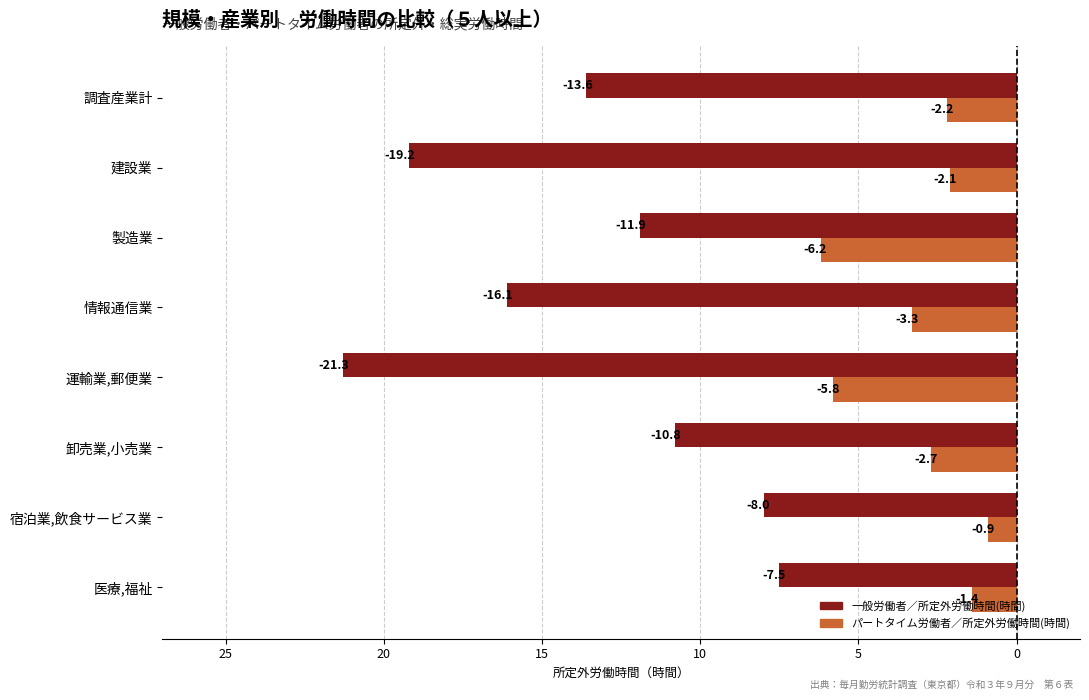

What are all the series names shown in the legend?

一般労働者／所定外労働時間(時間), パートタイム労働者／所定外労働時間(時間)